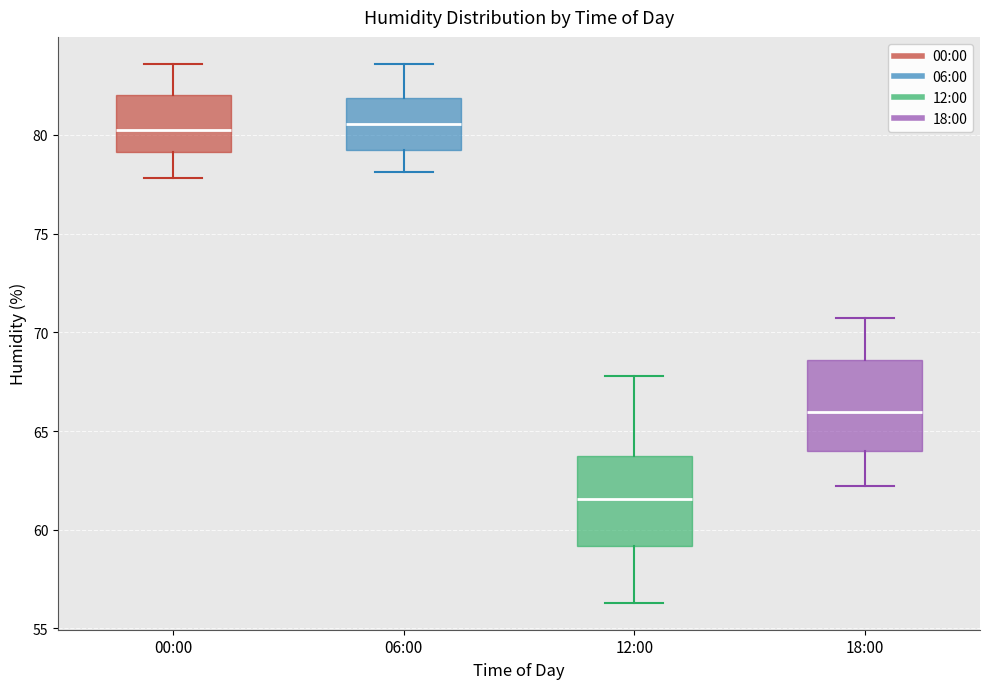

Where is the upper edge of the box for 18:00 on the y-axis? The values are not printed on the chart, so give them approximately, as read against the axis.

68.5